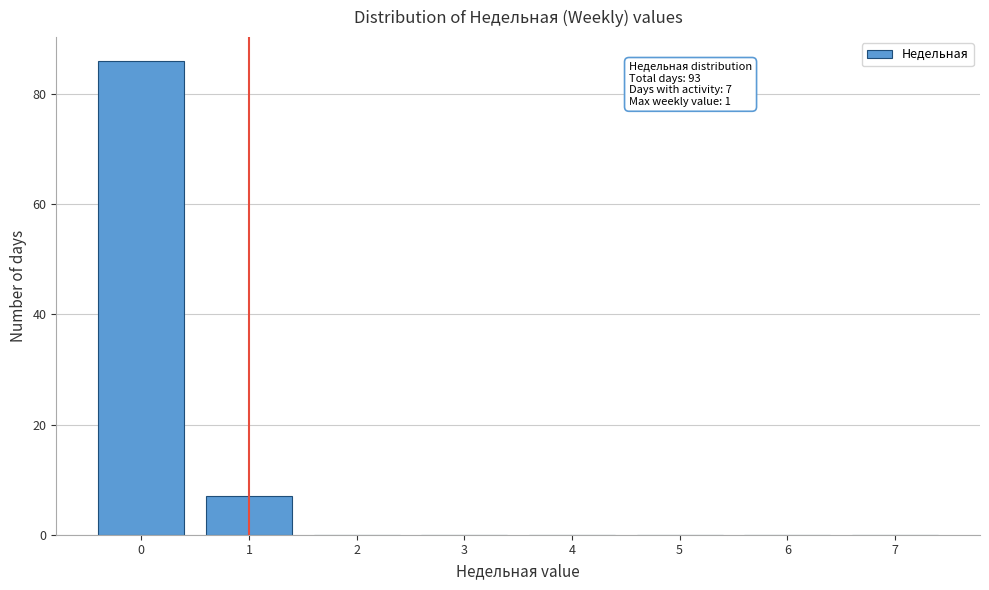

Reading right to left, what are all the values shown in this chart?

7=0	6=0	5=0	4=0	3=0	2=0	1=7	0=86